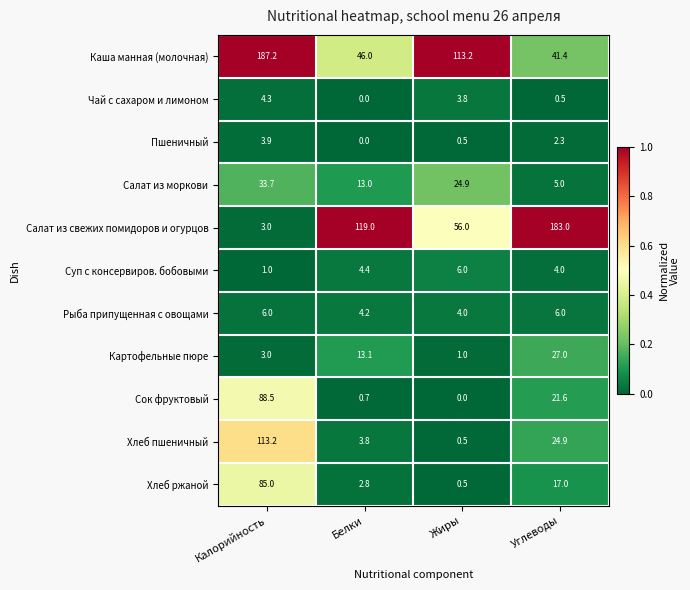

Is it true that Суп с консервиров. бобовыми equals 5.4 at Углеводы?

False